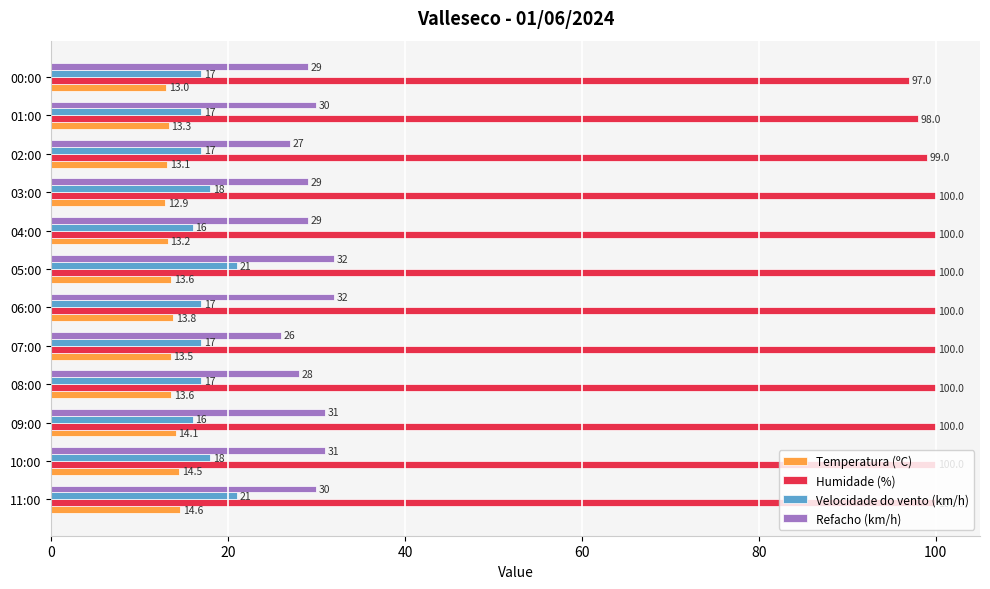

Which series has the largest total across all categories?

Humidade (%)